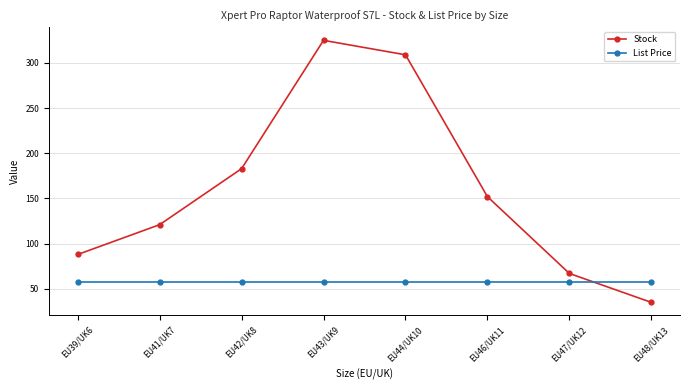

Read the List Price value at EU44/UK10.

58.0